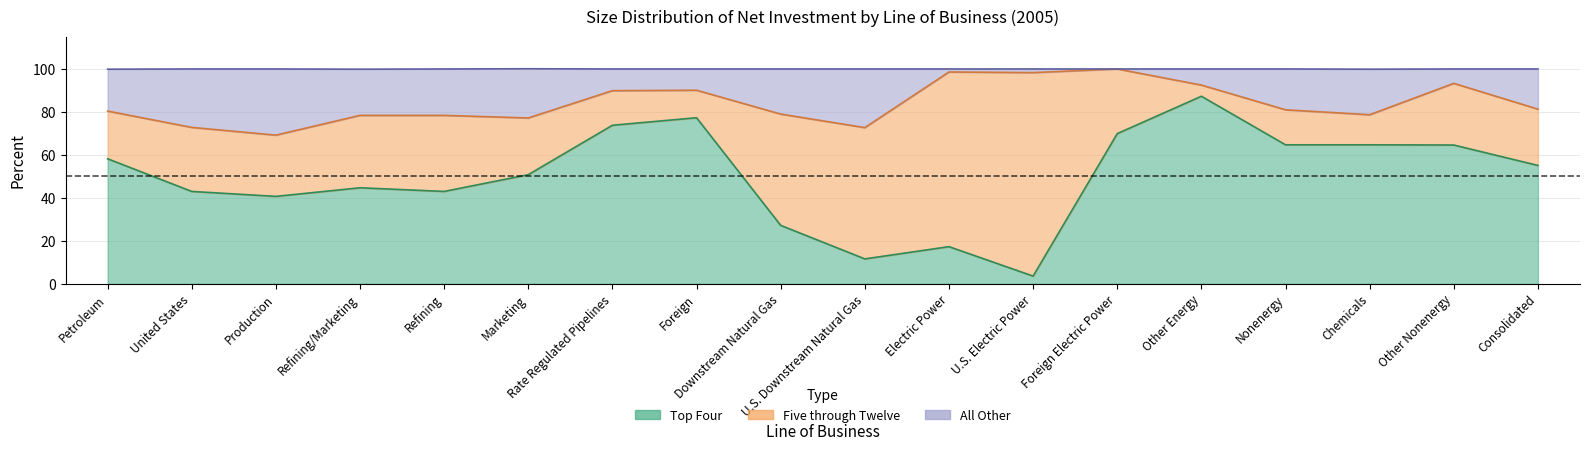

What is the minimum value shown in the chart?

3.6